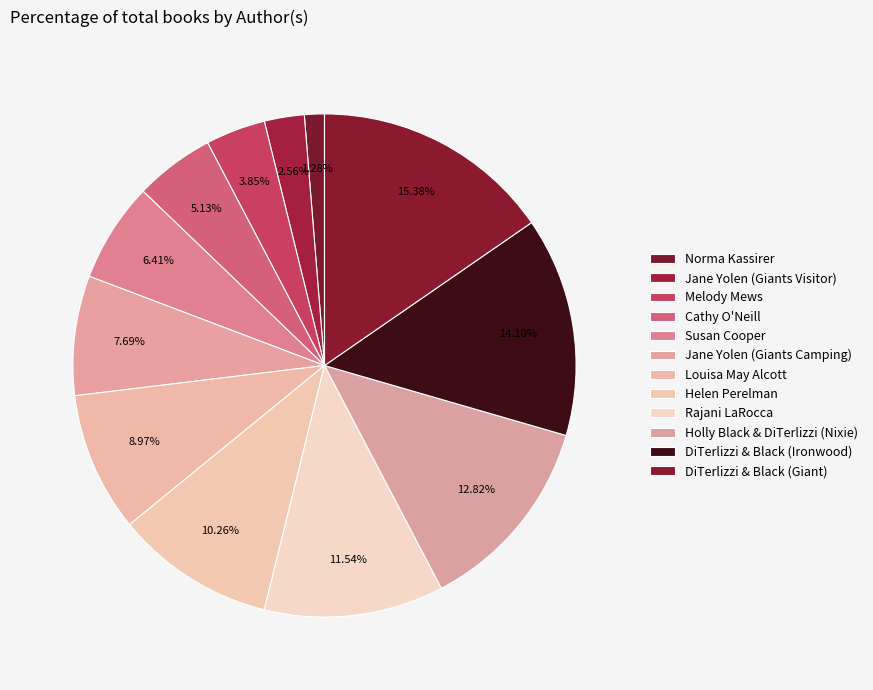

How much of the chart is everything except Melody Mews?

96.2%